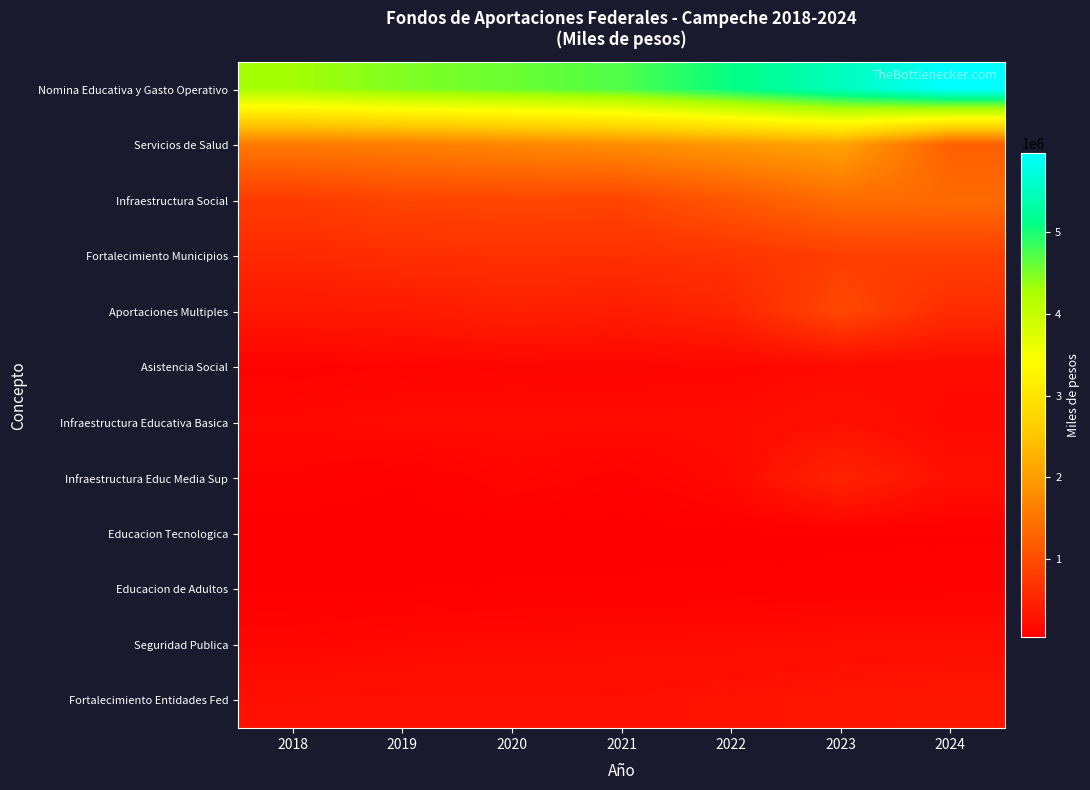

At how many categories does at least one series exceed 3474136?

7